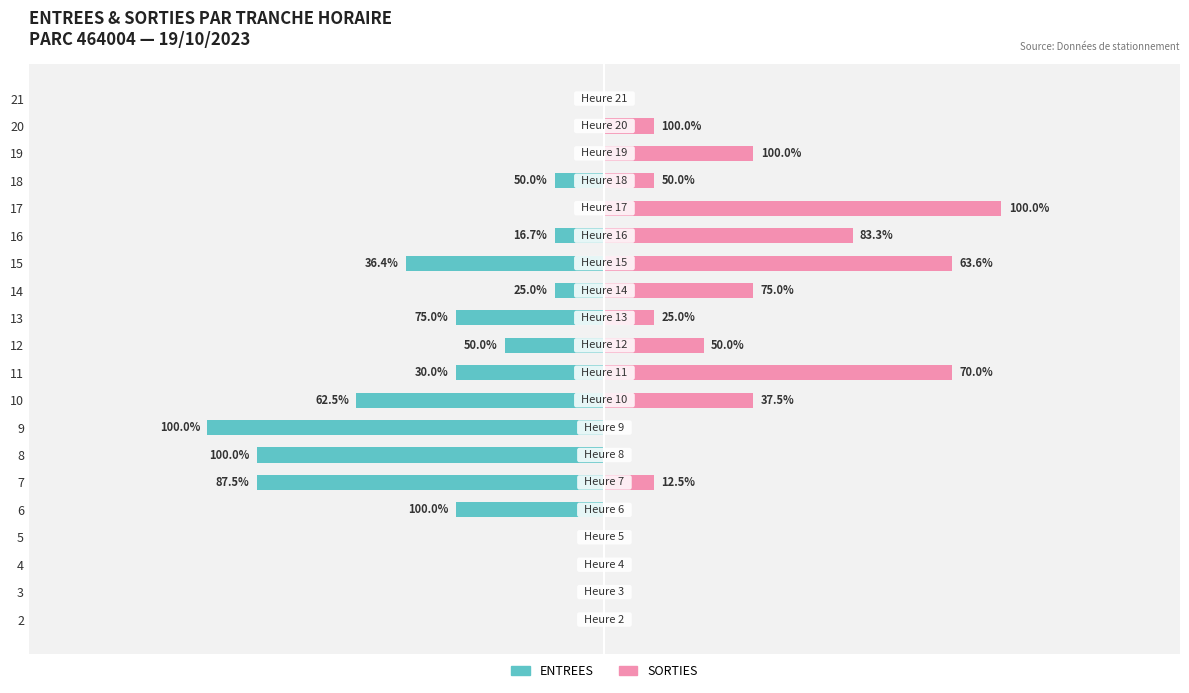

At which category is the sum across all series the highest?

17